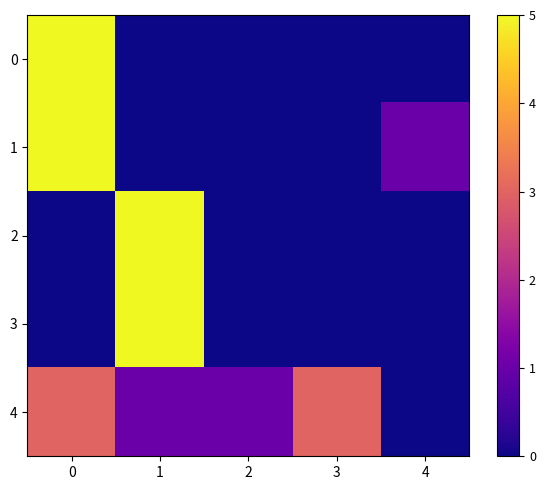

Which series has the largest total across all categories?

4